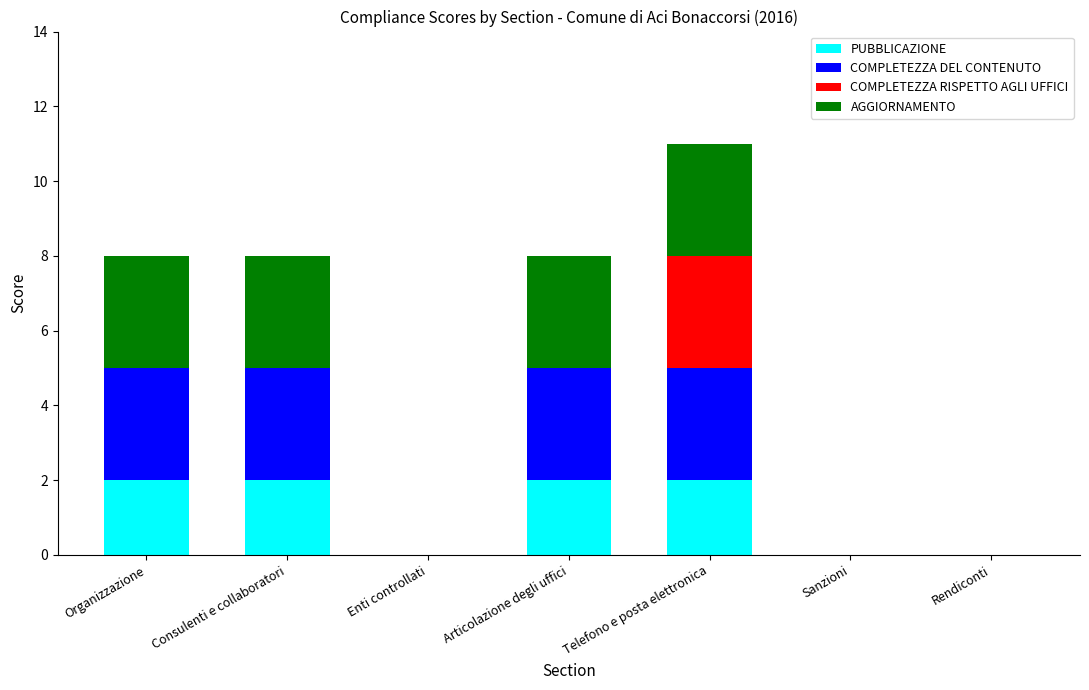

What is the total value across all series at Articolazione degli uffici?

8